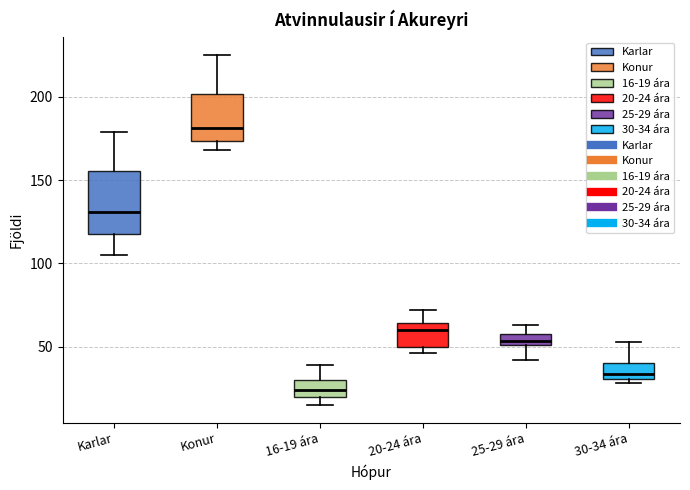

Which box is the tallest, from its lower edge to its upper edge?

Karlar